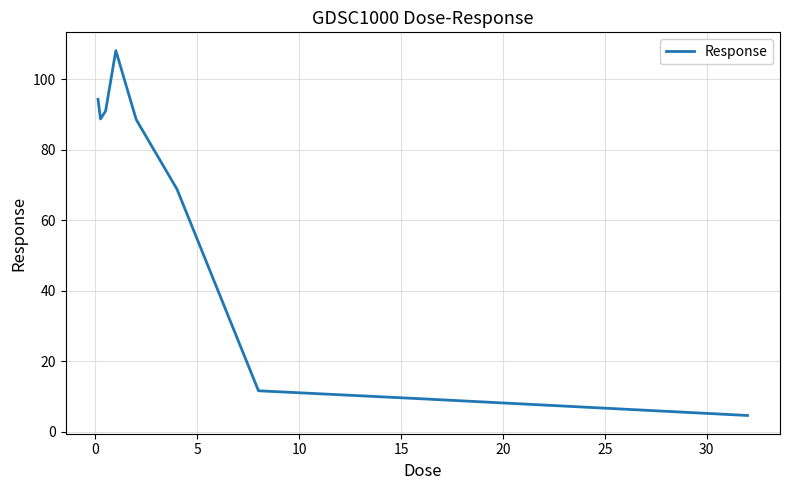

What is the greatest value displayed?

108.1